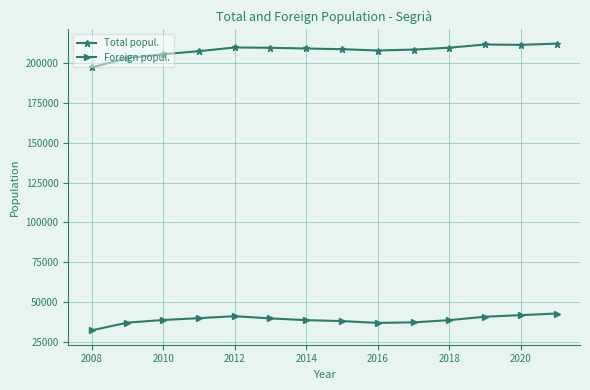

What is the difference between the maximum and second lowest values in the Total popul. series?

9109